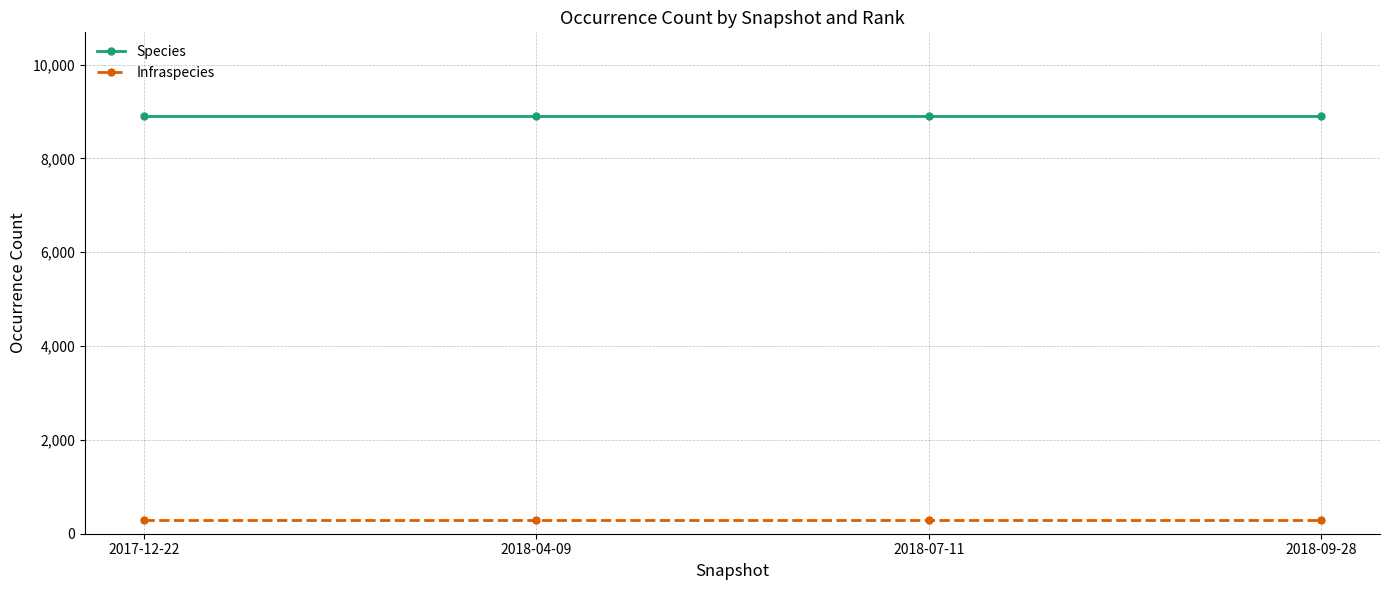

Rank the series by their maximum value, from lowest to highest.

Infraspecies, Species